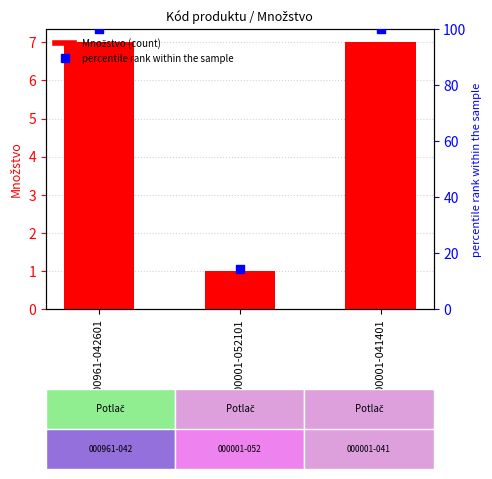

What are all the series names shown in the legend?

Množstvo, percentile rank within the sample